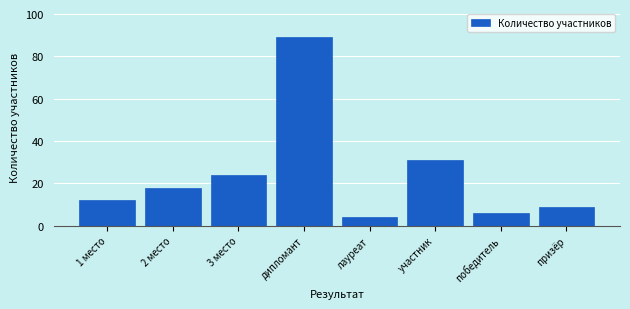

Reading left to right, transcribe all the data shown in this chart.

12	18	24	89	4	31	6	9